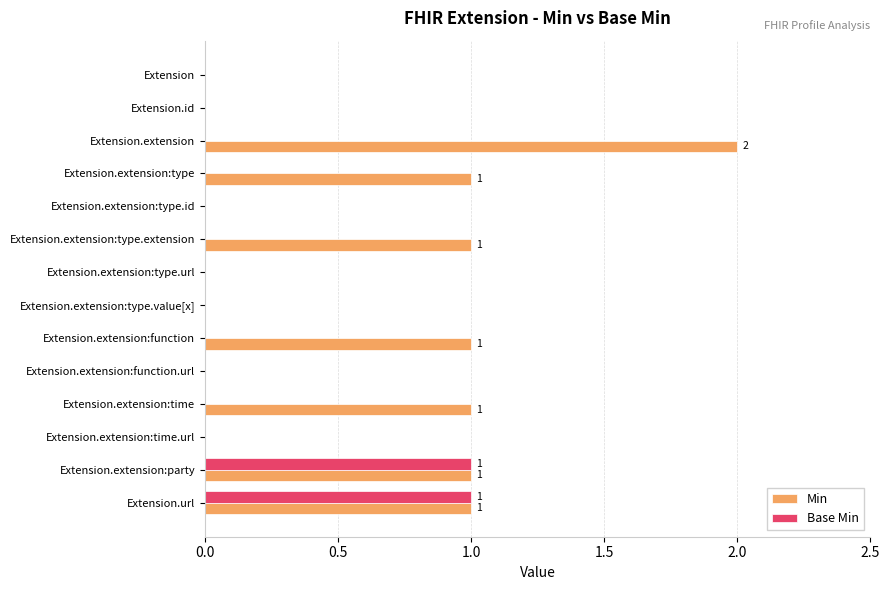

True or false: Base Min has a value of 0 at Extension.extension:time.

True